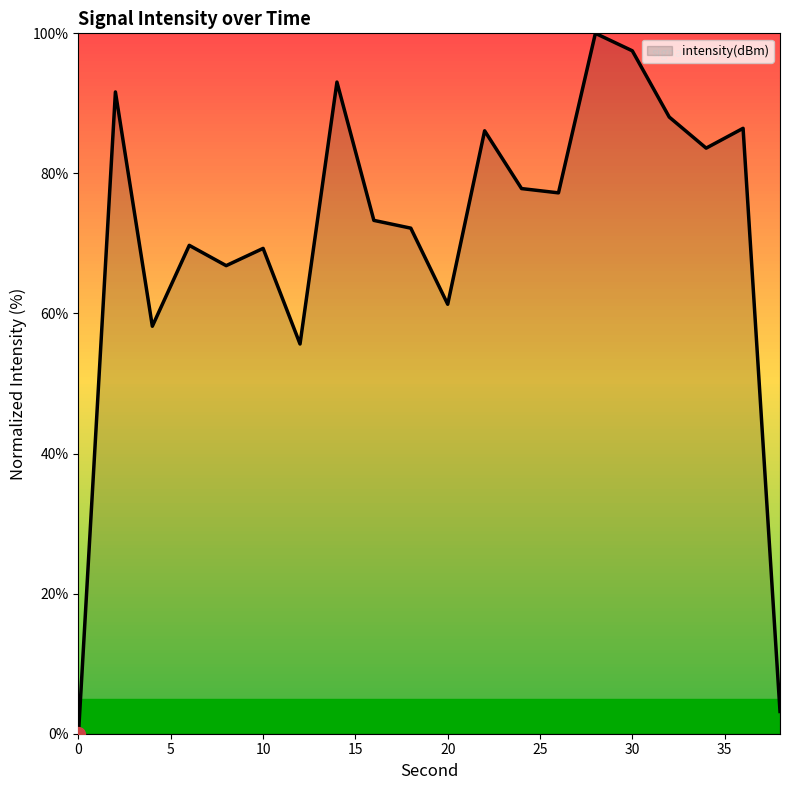

What is the difference between the maximum and minimum values?

100.0